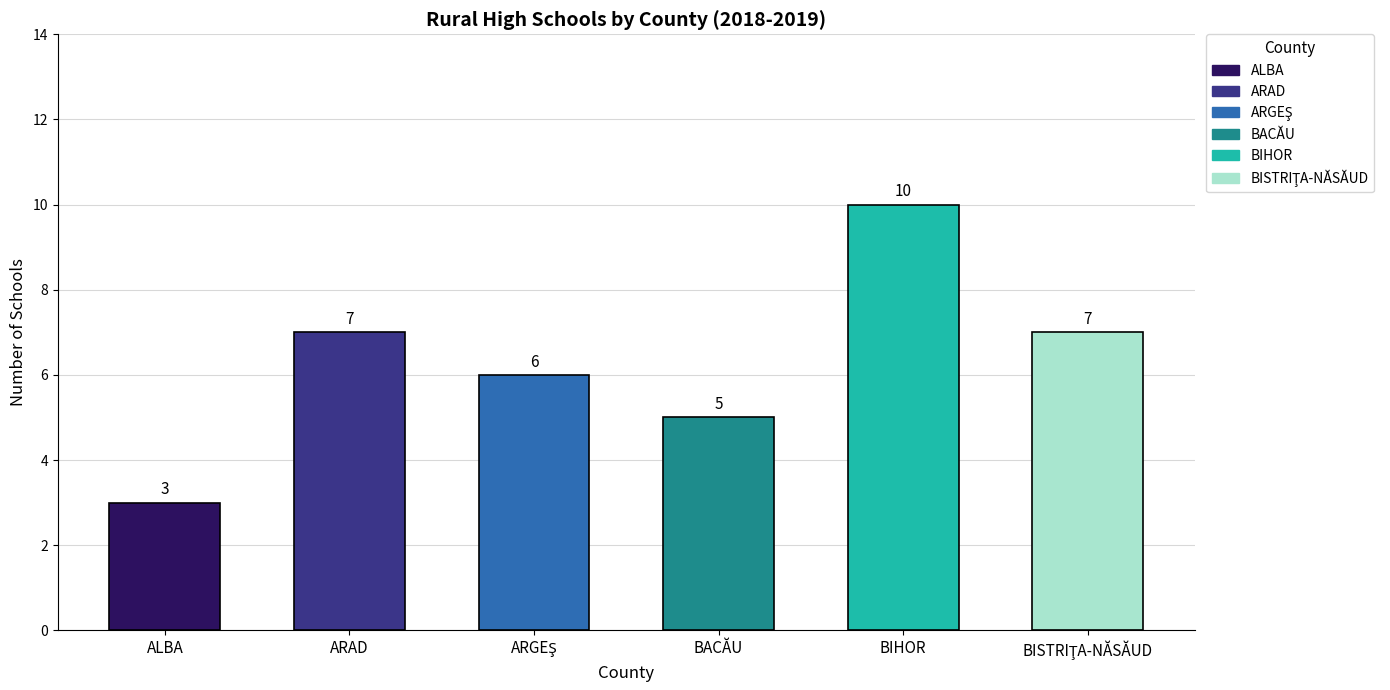

Rank the categories by value from lowest to highest.

ALBA, BACĂU, ARGEŞ, ARAD, BISTRIŢA-NĂSĂUD, BIHOR